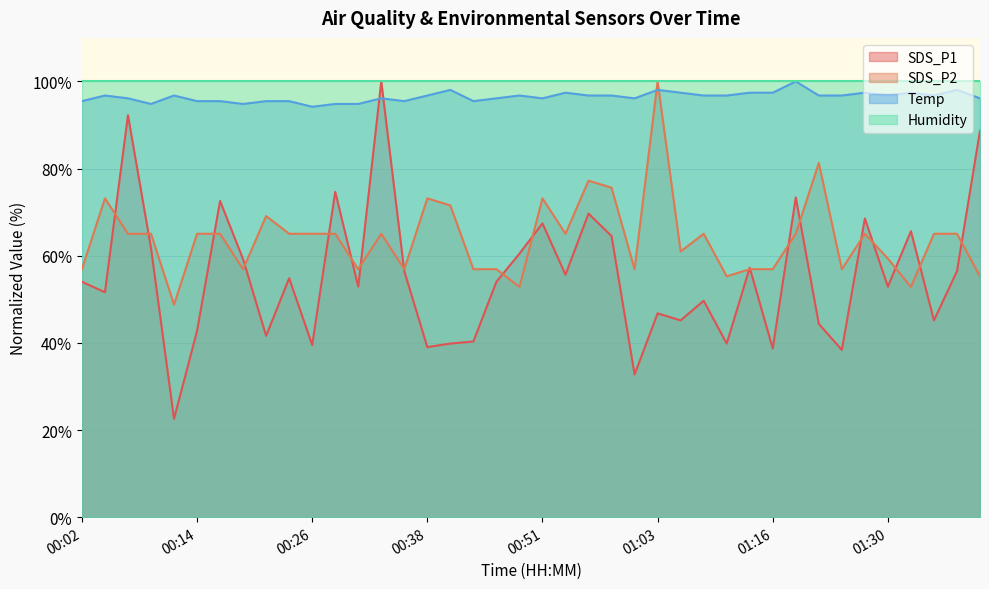

What is the label of the 35th point from the left?

01:27